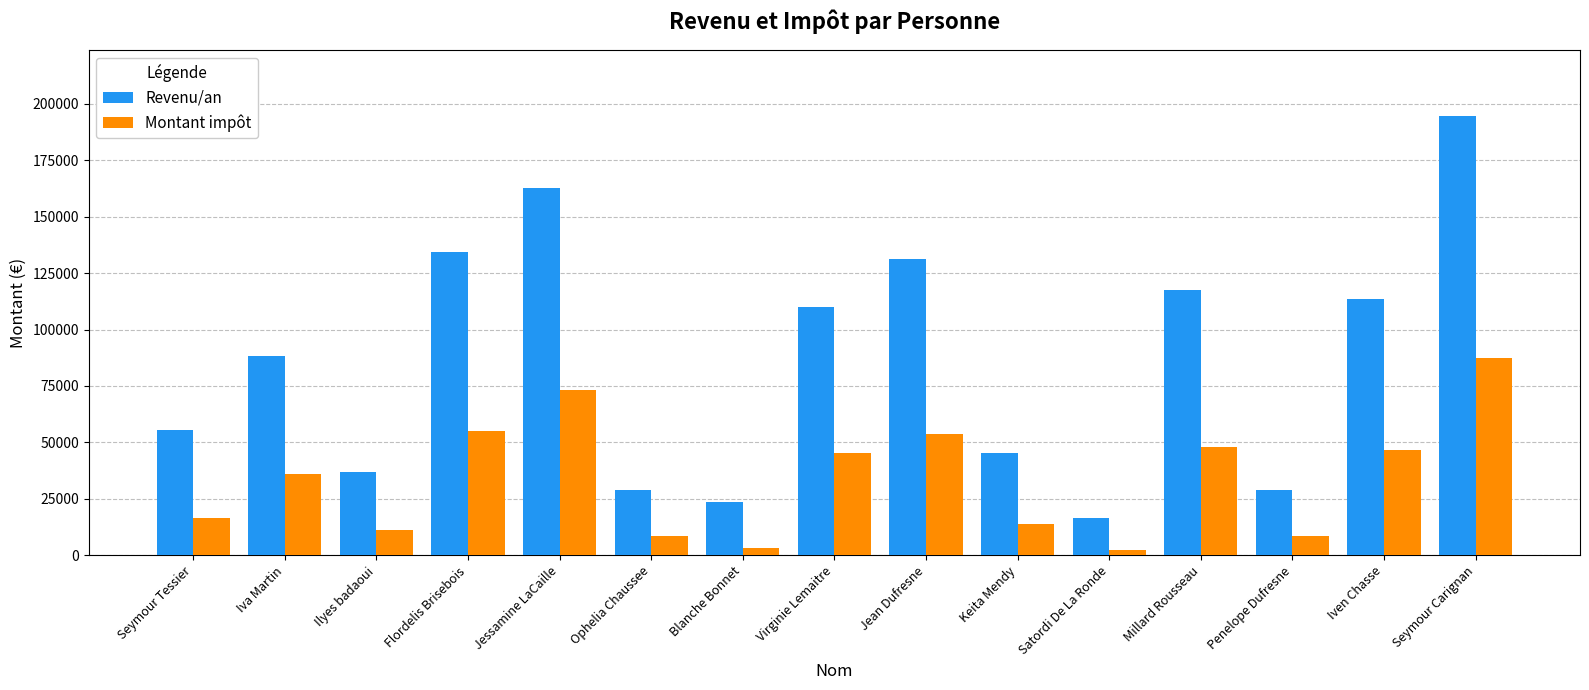

Read the Revenu/an value at Jessamine LaCaille.

162884.0